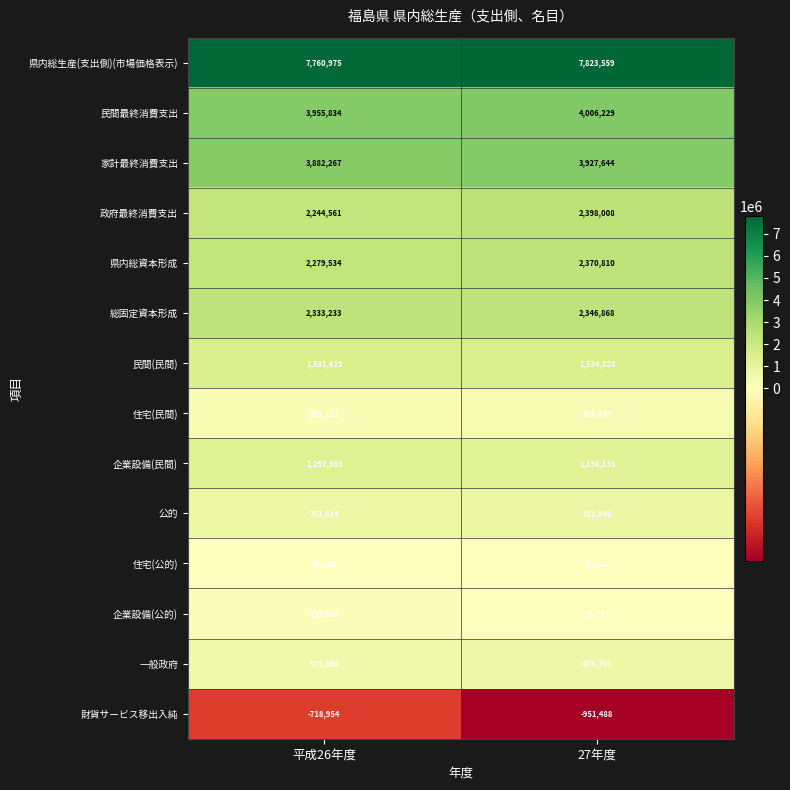

How many categories are shown in the chart?

2